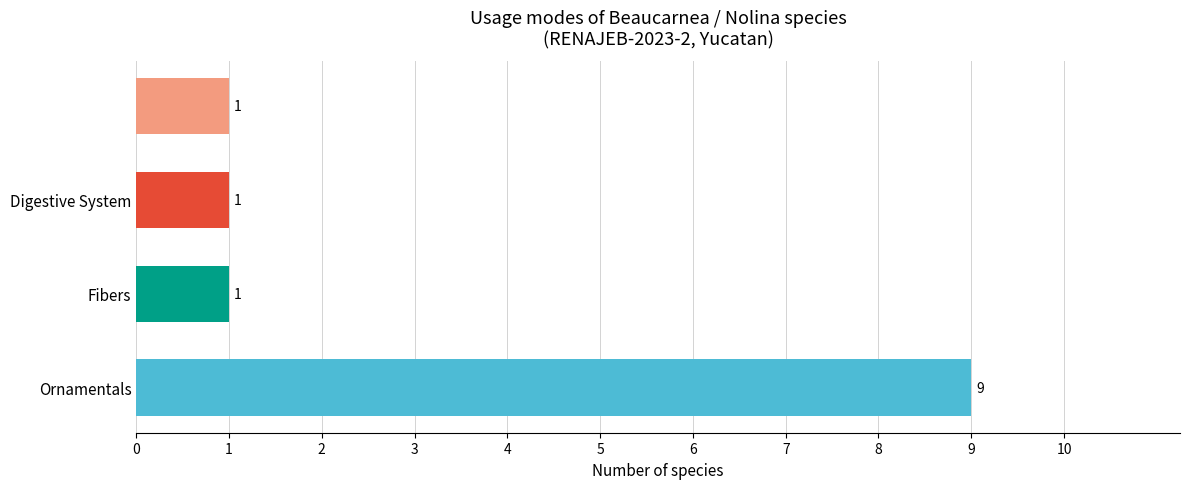

What is the maximum value shown in the chart?

9